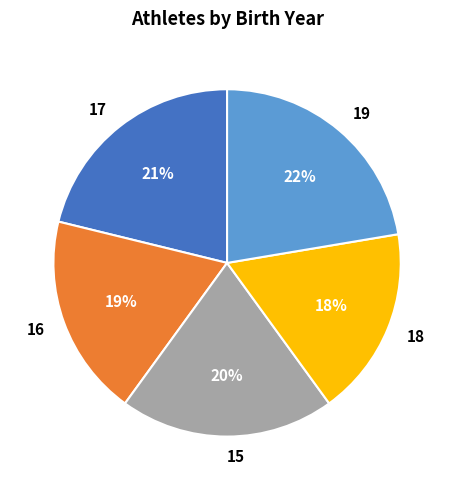

The 16 slice represents 19% of the pie. True or false?

True